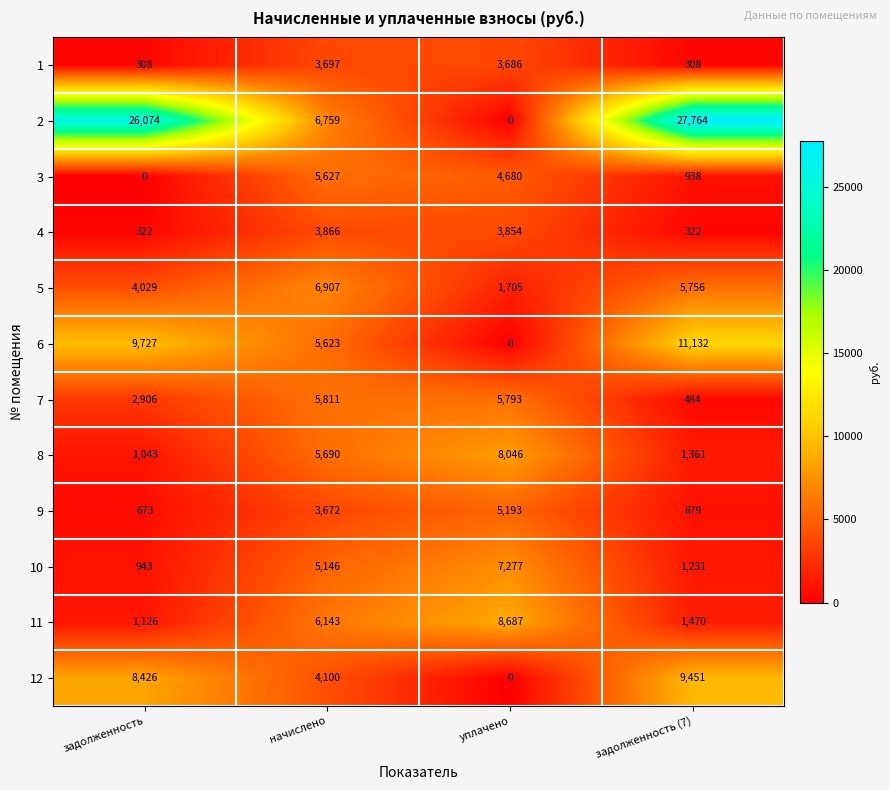

List the series in order of their peak value, lowest first.

1, 4, 9, 3, 7, 5, 10, 8, 11, 12, 6, 2